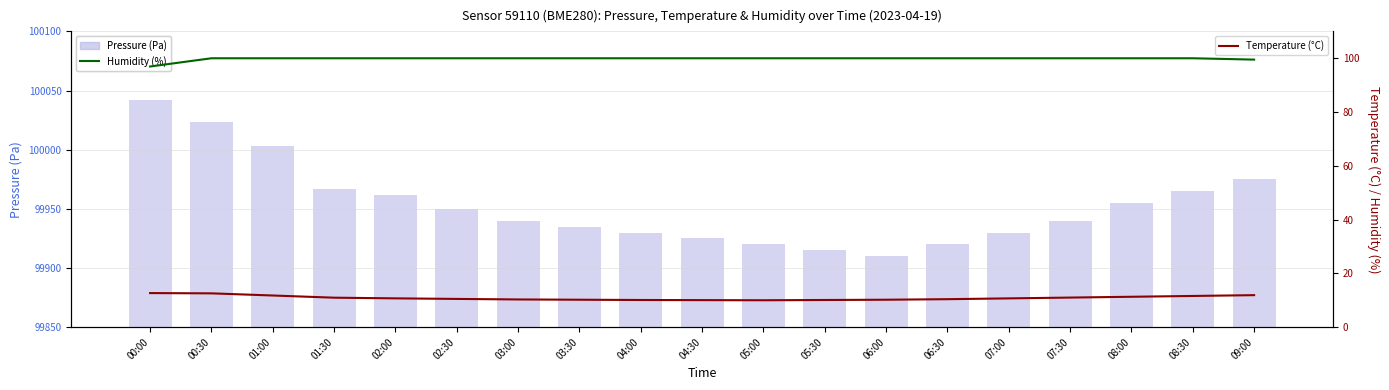

Which series has the largest range (max minus min)?

Pressure (Pa)